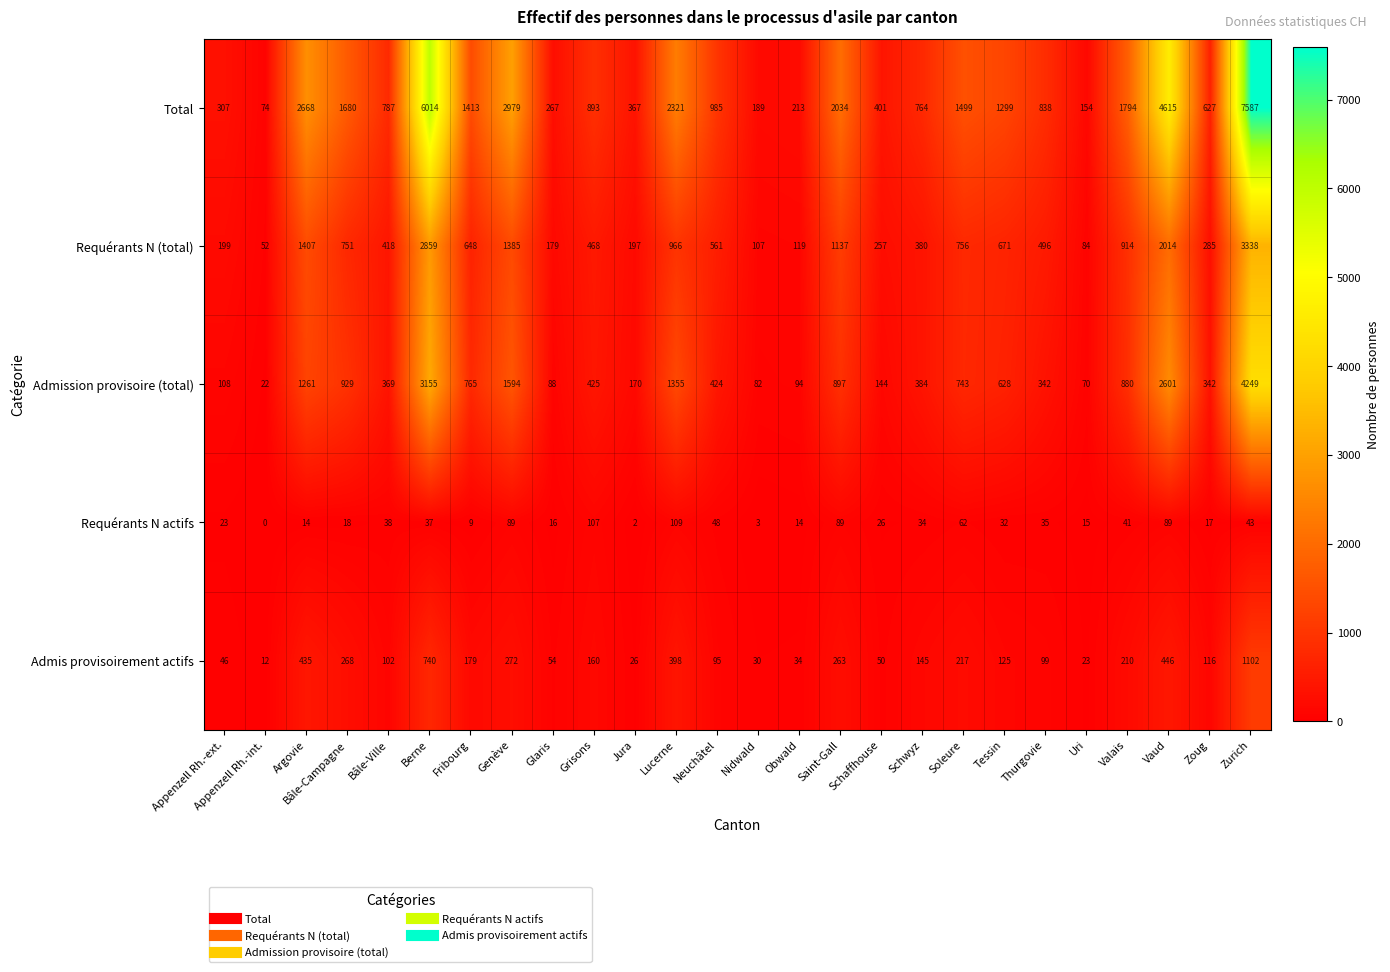

What is the approximate value of Admission provisoire (total) at Glaris?

88